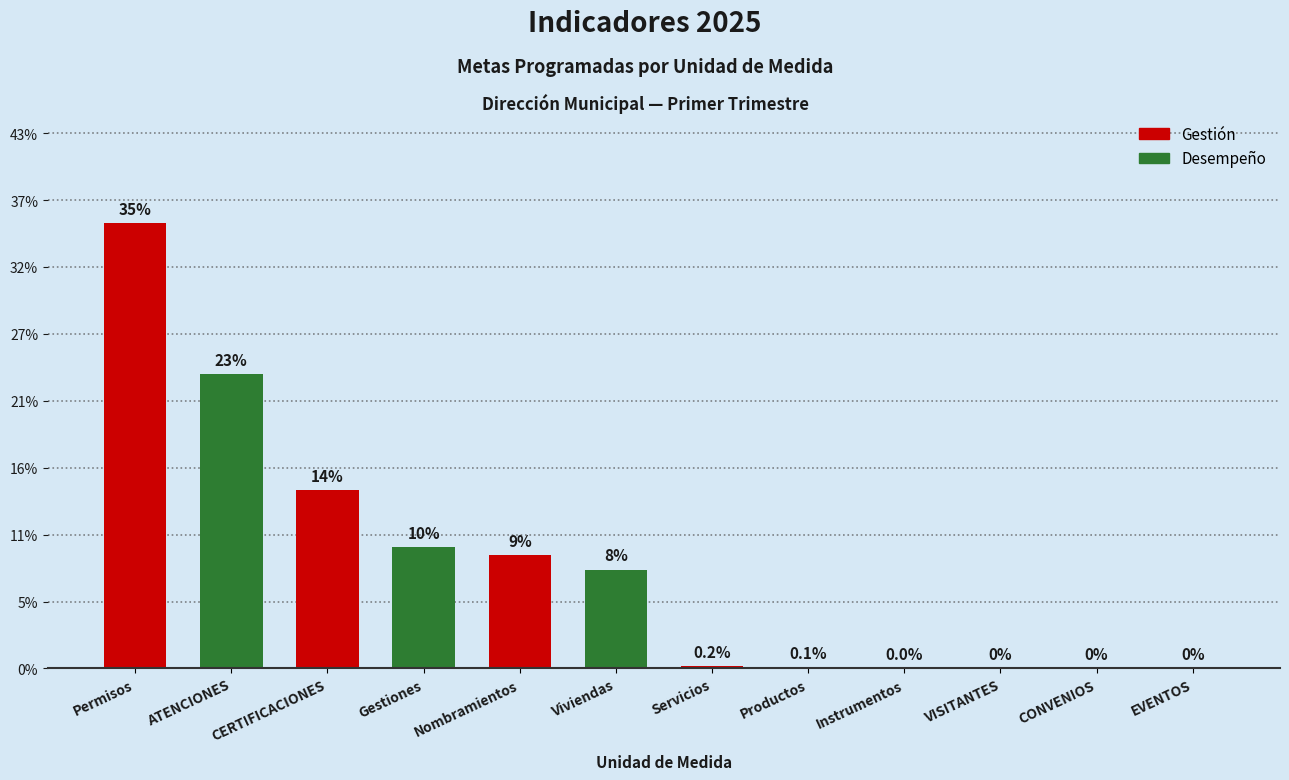

Are the bars grouped side by side (vs. stacked)?

No